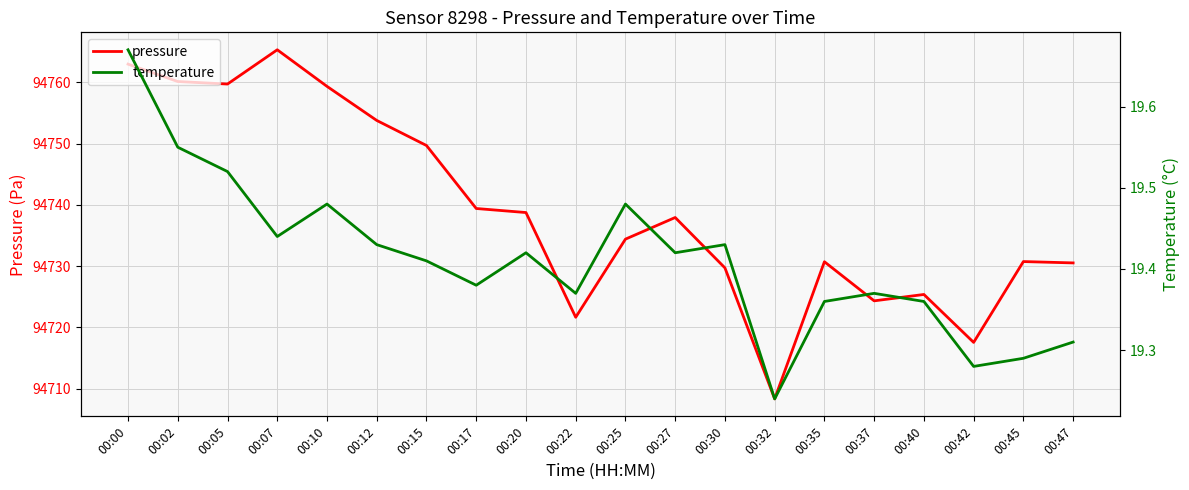

At 00:02, list the series in order from largest to smallest.

pressure, temperature